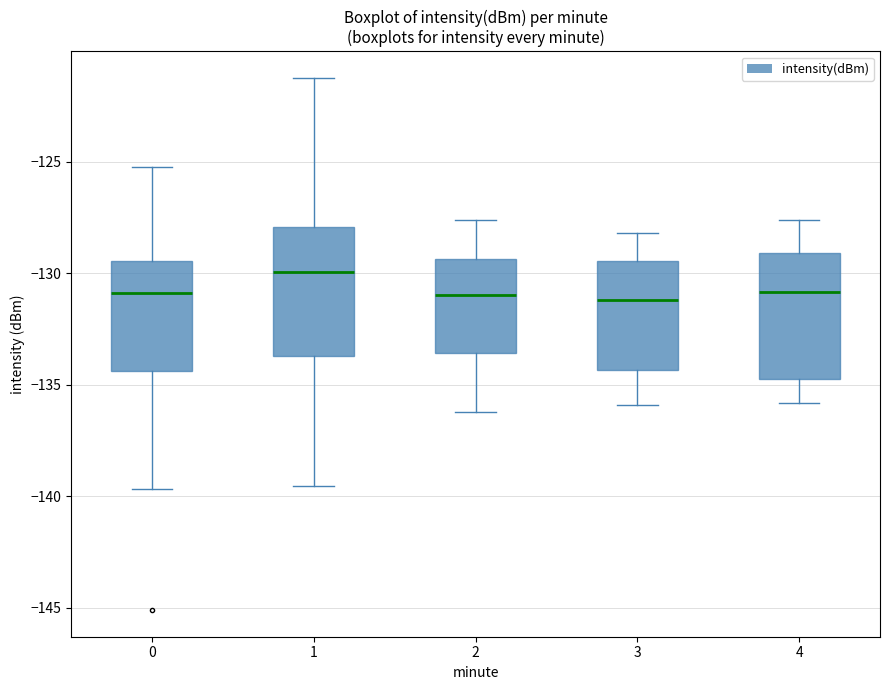

Reading left to right, transcribe this box plot: for each box, give where its median line is, the range the box spans, and where its two whiskers end, as read against the y-axis. The values are not printed on the chart, so give them approximately, as read against the axis.

0: median -131.0, box -134.5 to -129.5, whiskers -139.5 to -125.0
1: median -130.0, box -133.5 to -128.0, whiskers -139.5 to -121.0
2: median -131.0, box -133.5 to -129.5, whiskers -136.0 to -127.5
3: median -131.0, box -134.5 to -129.5, whiskers -136.0 to -128.0
4: median -131.0, box -134.5 to -129.0, whiskers -136.0 to -127.5